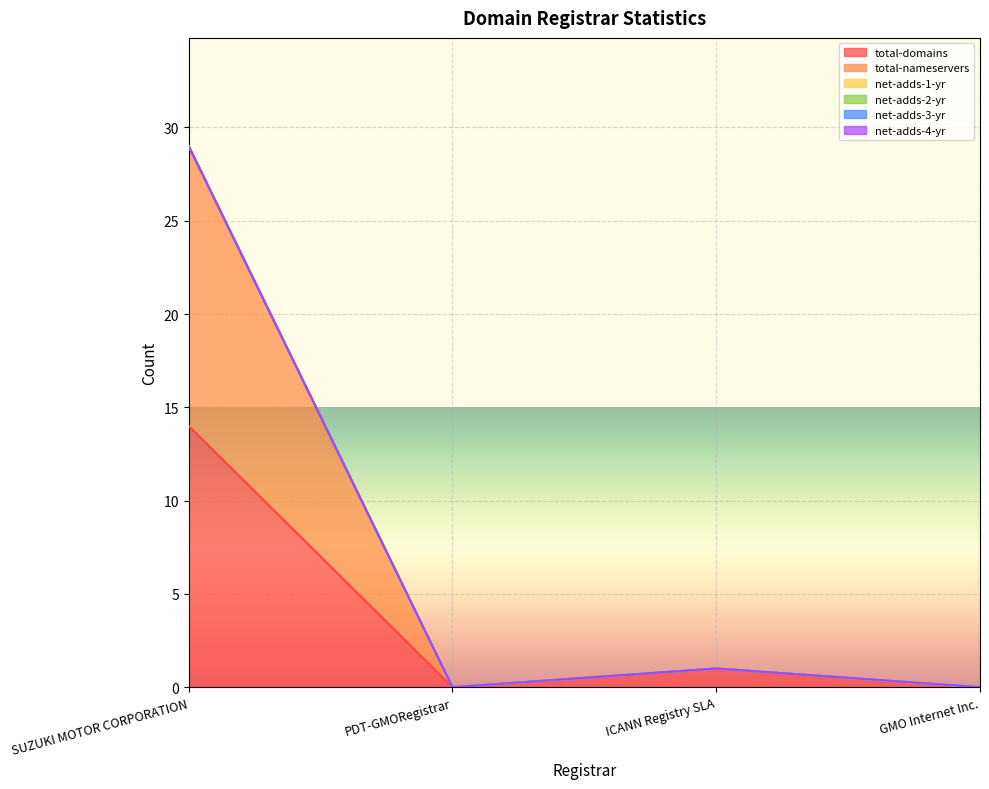

Which series has the widest spread of values?

total-nameservers